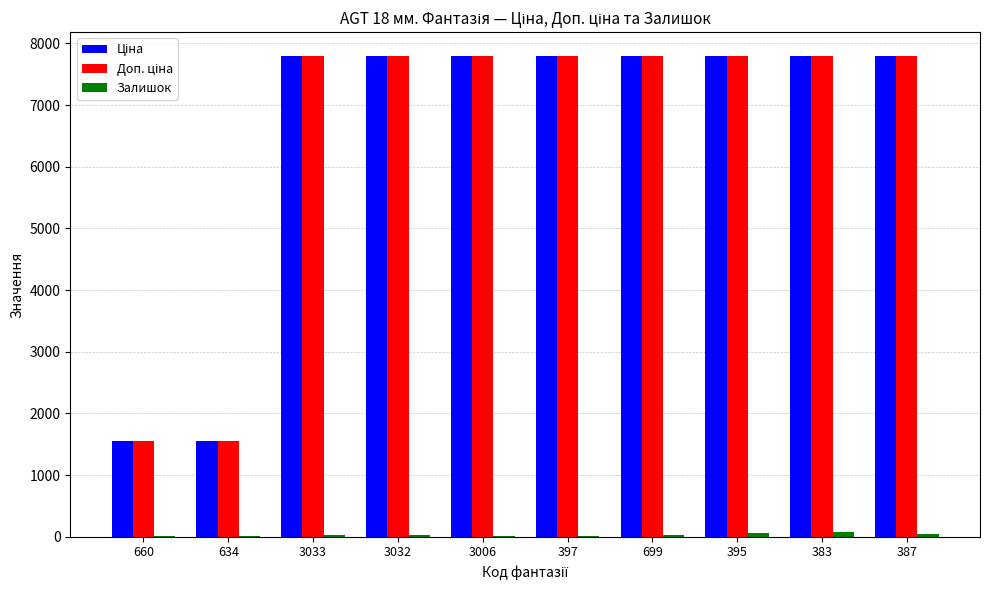

What is the total value across all series at 395?

15652.9